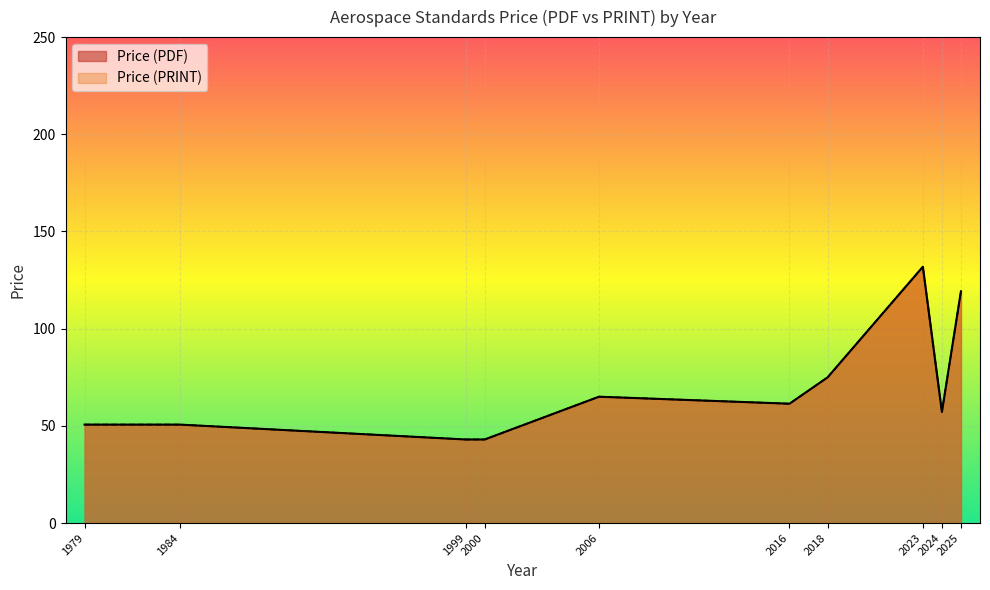

The Price (PRINT) series shows 50.3 at 2024. True or false?

False